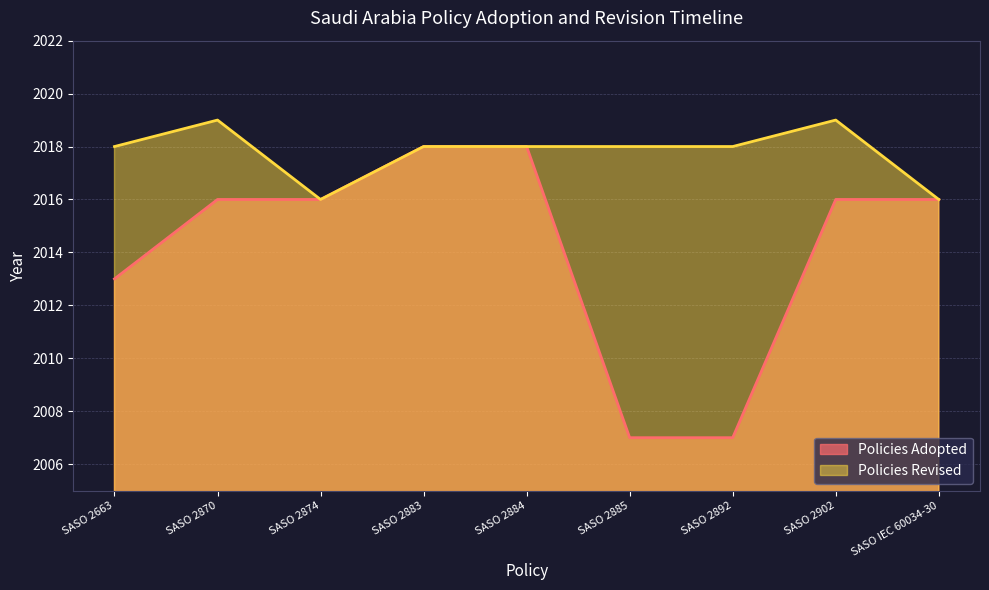

What is the minimum value shown in the chart?

2007